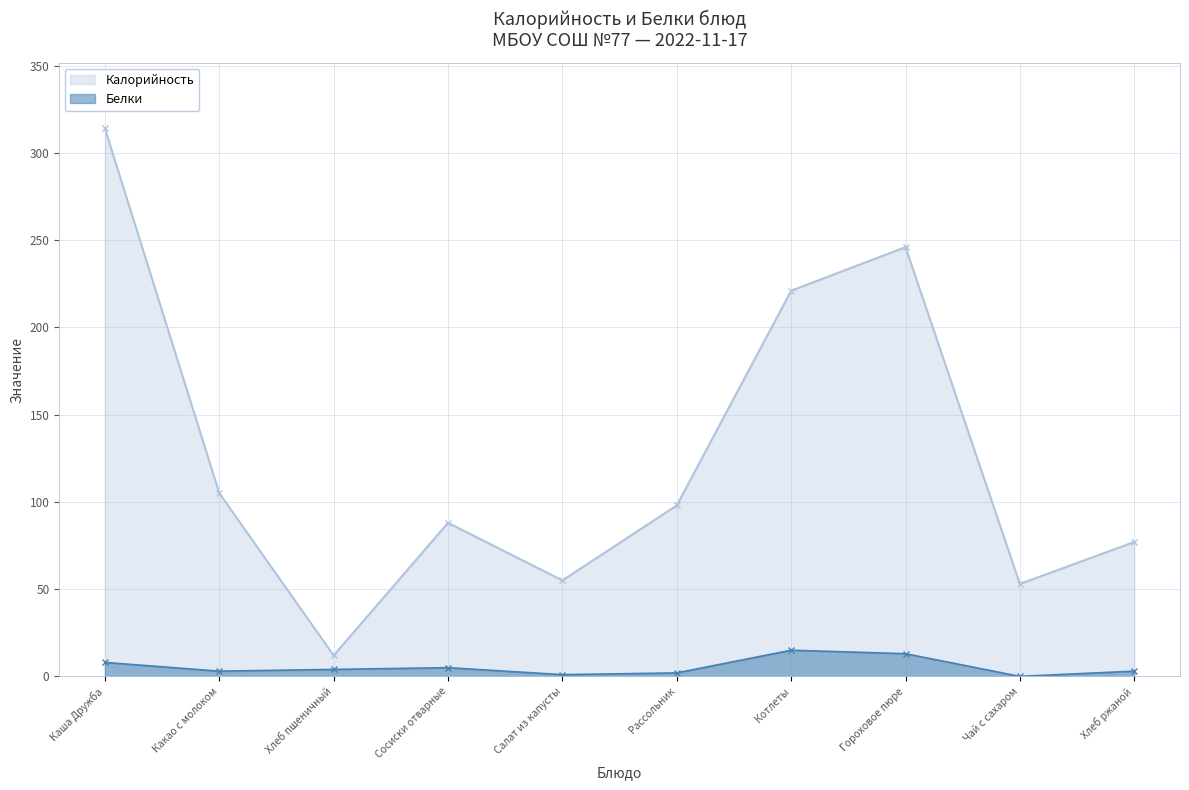

Between Сосиски отварные and Чай с сахаром, which is larger?

Сосиски отварные